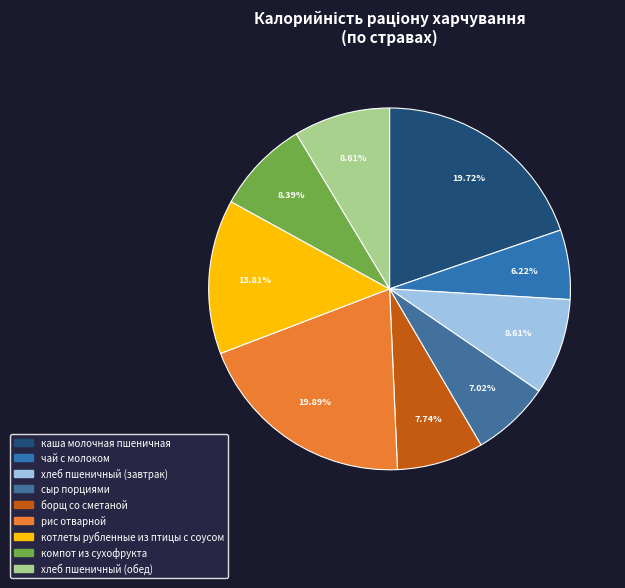

To the nearest percent, what percentage of the pie is рис отварной?

20%